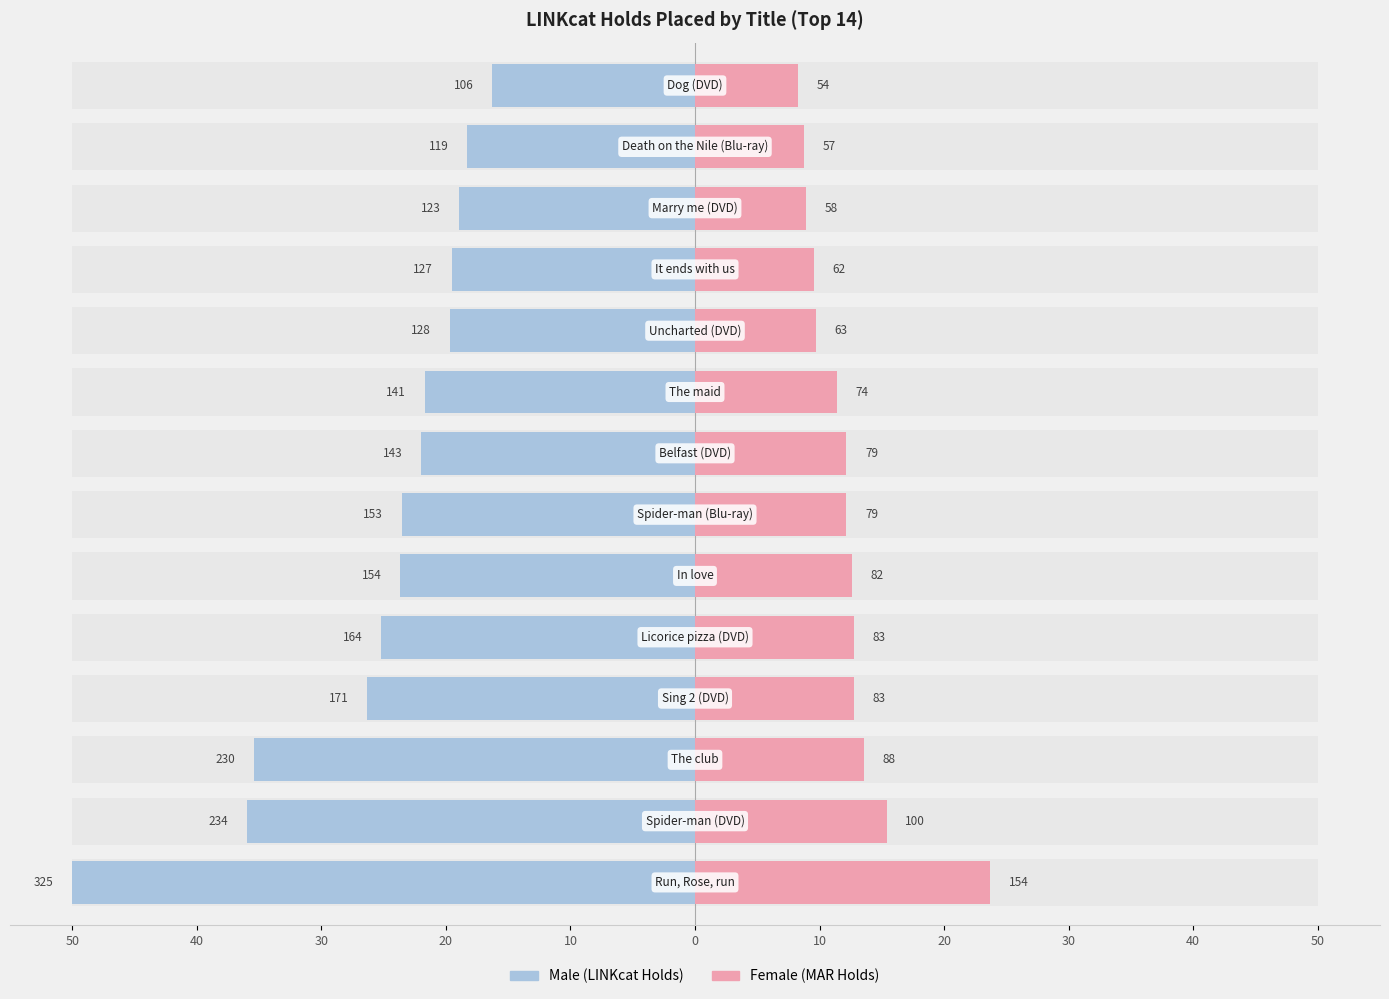

What is the sum of the Male values at 20 and 30?

-61.7